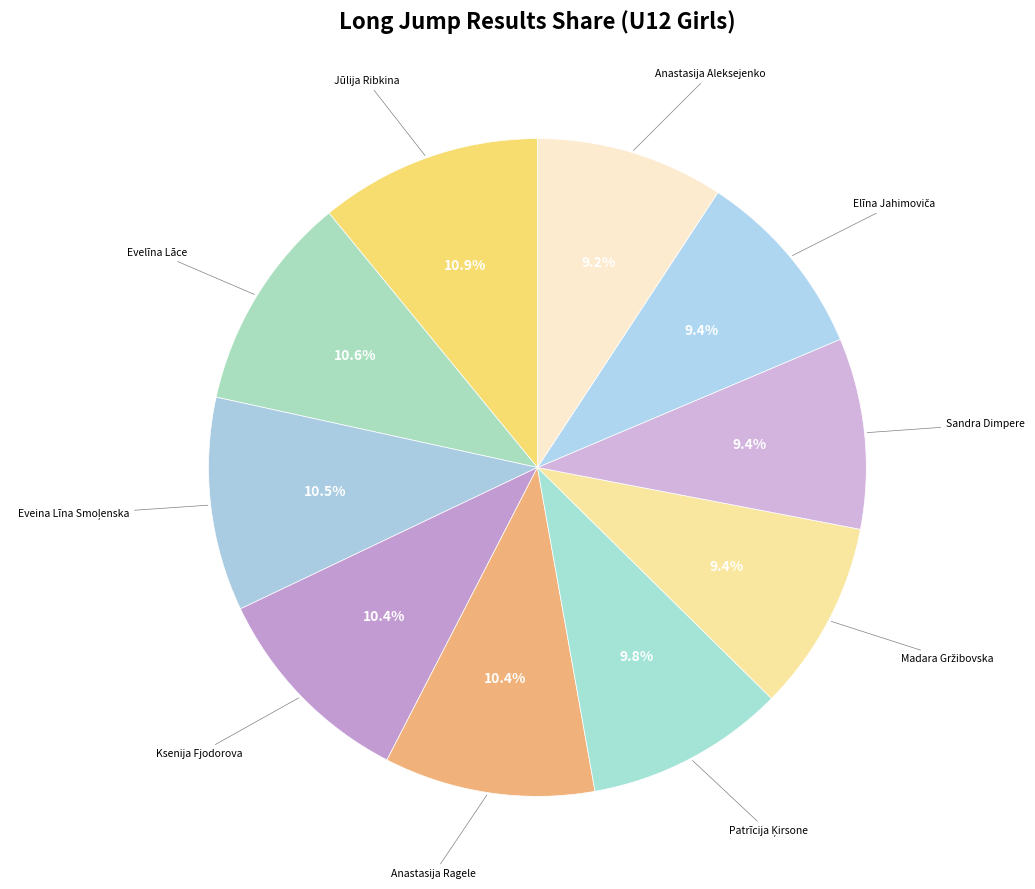

Which slice is the largest?

Jūlija Ribkina